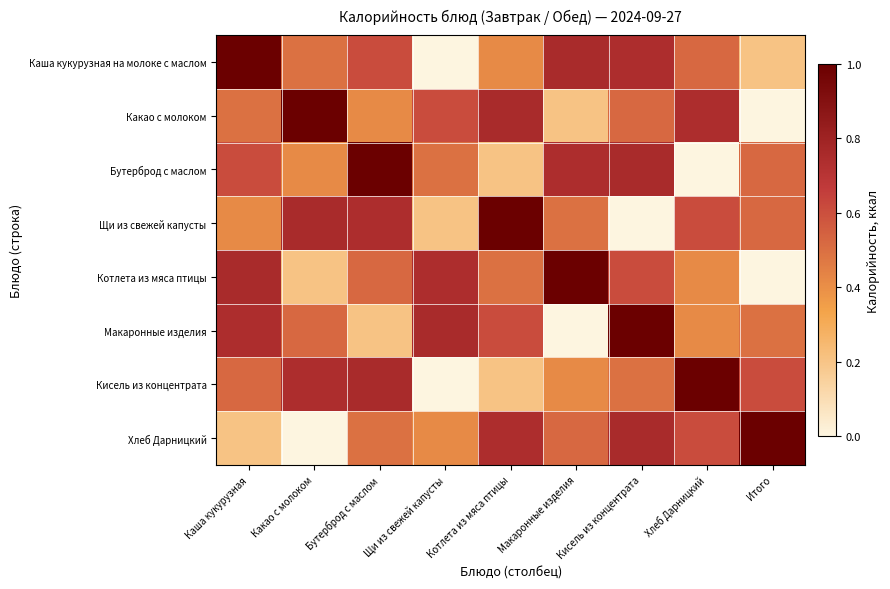

Reading right to left, list all the values displayed in this chart.

Каша кукурузная на молоке с маслом: Итого=0.2	Хлеб Дарницкий=0.5	Кисель из концентрата=0.7	Макаронные изделия=0.8	Котлета из мяса птицы=0.4	Щи из свежей капусты=0.0	Бутерброд с маслом=0.6	Какао с молоком=0.5	Каша кукурузная=1.0
Какао с молоком: Итого=0.0	Хлеб Дарницкий=0.7	Кисель из концентрата=0.5	Макаронные изделия=0.2	Котлета из мяса птицы=0.8	Щи из свежей капусты=0.6	Бутерброд с маслом=0.4	Какао с молоком=1.0	Каша кукурузная=0.5
Бутерброд с маслом: Итого=0.5	Хлеб Дарницкий=0.0	Кисель из концентрата=0.8	Макаронные изделия=0.7	Котлета из мяса птицы=0.2	Щи из свежей капусты=0.5	Бутерброд с маслом=1.0	Какао с молоком=0.4	Каша кукурузная=0.6
Щи из свежей капусты: Итого=0.5	Хлеб Дарницкий=0.6	Кисель из концентрата=0.0	Макаронные изделия=0.5	Котлета из мяса птицы=1.0	Щи из свежей капусты=0.2	Бутерброд с маслом=0.7	Какао с молоком=0.8	Каша кукурузная=0.4
Котлета из мяса птицы: Итого=0.0	Хлеб Дарницкий=0.4	Кисель из концентрата=0.6	Макаронные изделия=1.0	Котлета из мяса птицы=0.5	Щи из свежей капусты=0.7	Бутерброд с маслом=0.5	Какао с молоком=0.2	Каша кукурузная=0.8
Макаронные изделия: Итого=0.5	Хлеб Дарницкий=0.4	Кисель из концентрата=1.0	Макаронные изделия=0.0	Котлета из мяса птицы=0.6	Щи из свежей капусты=0.8	Бутерброд с маслом=0.2	Какао с молоком=0.5	Каша кукурузная=0.7
Кисель из концентрата: Итого=0.6	Хлеб Дарницкий=1.0	Кисель из концентрата=0.5	Макаронные изделия=0.4	Котлета из мяса птицы=0.2	Щи из свежей капусты=0.0	Бутерброд с маслом=0.8	Какао с молоком=0.7	Каша кукурузная=0.5
Хлеб Дарницкий: Итого=1.0	Хлеб Дарницкий=0.6	Кисель из концентрата=0.8	Макаронные изделия=0.5	Котлета из мяса птицы=0.7	Щи из свежей капусты=0.4	Бутерброд с маслом=0.5	Какао с молоком=0.0	Каша кукурузная=0.2